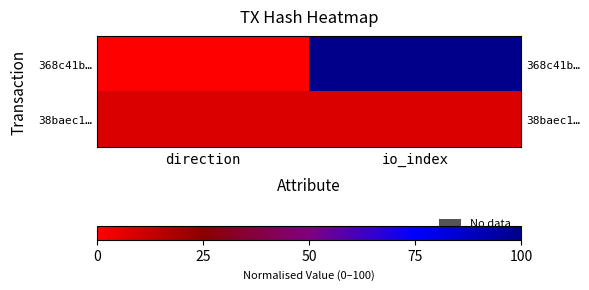

Read the 368c41b… value at io_index, to the nearest 50.

100